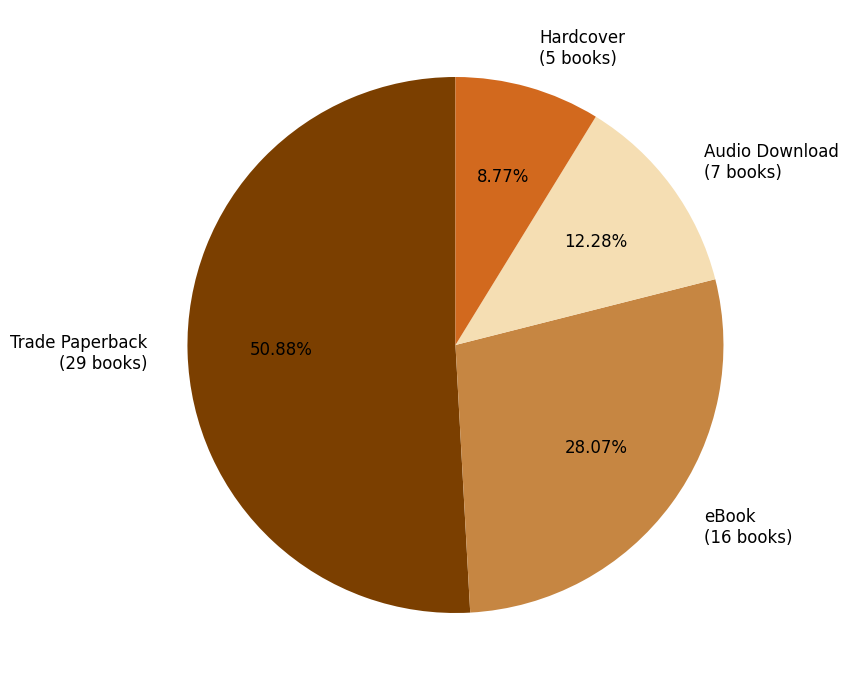

To the nearest percent, what portion does Hardcover represent?

9%